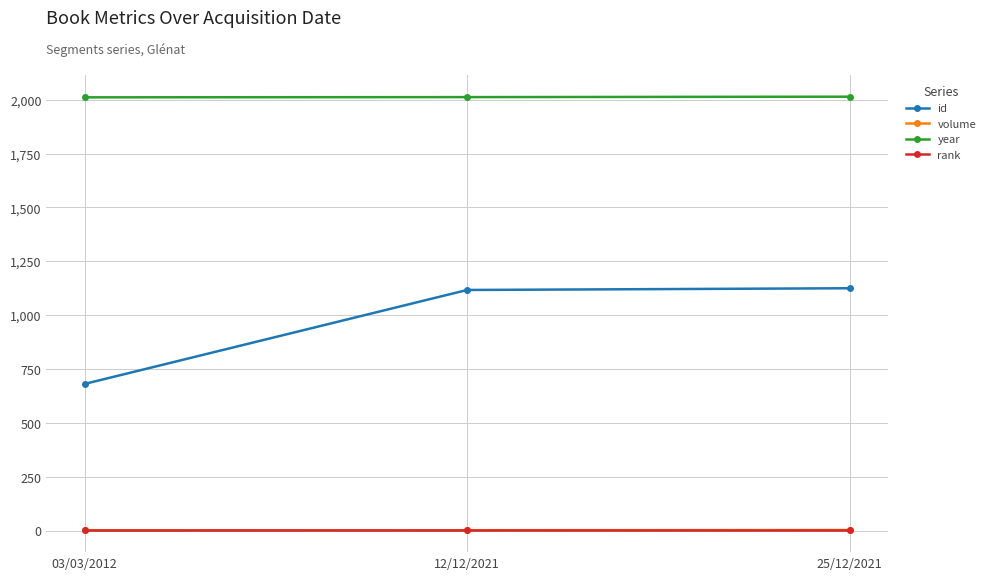

What is the greatest value displayed?

2014